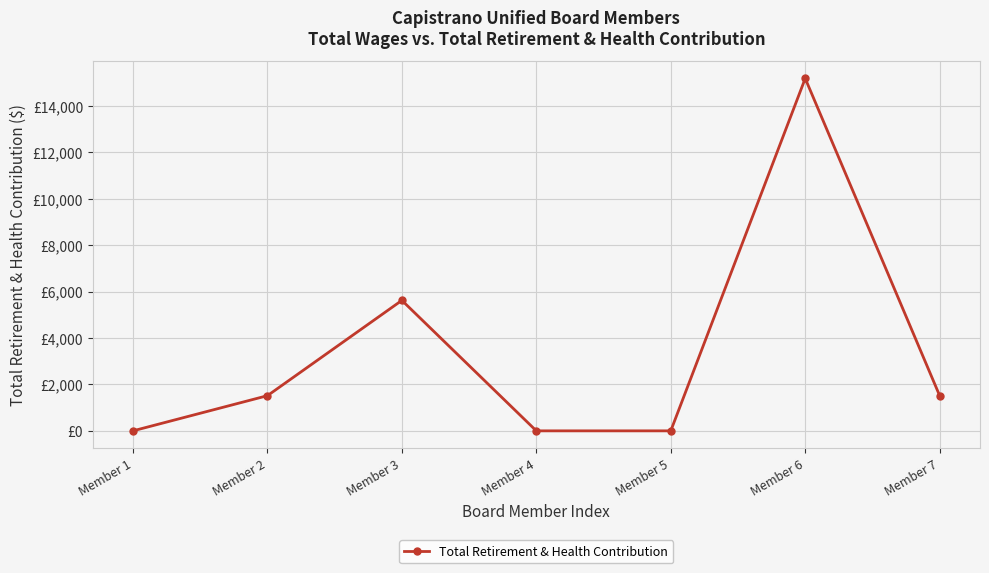

Does the chart have visible grid lines?

Yes